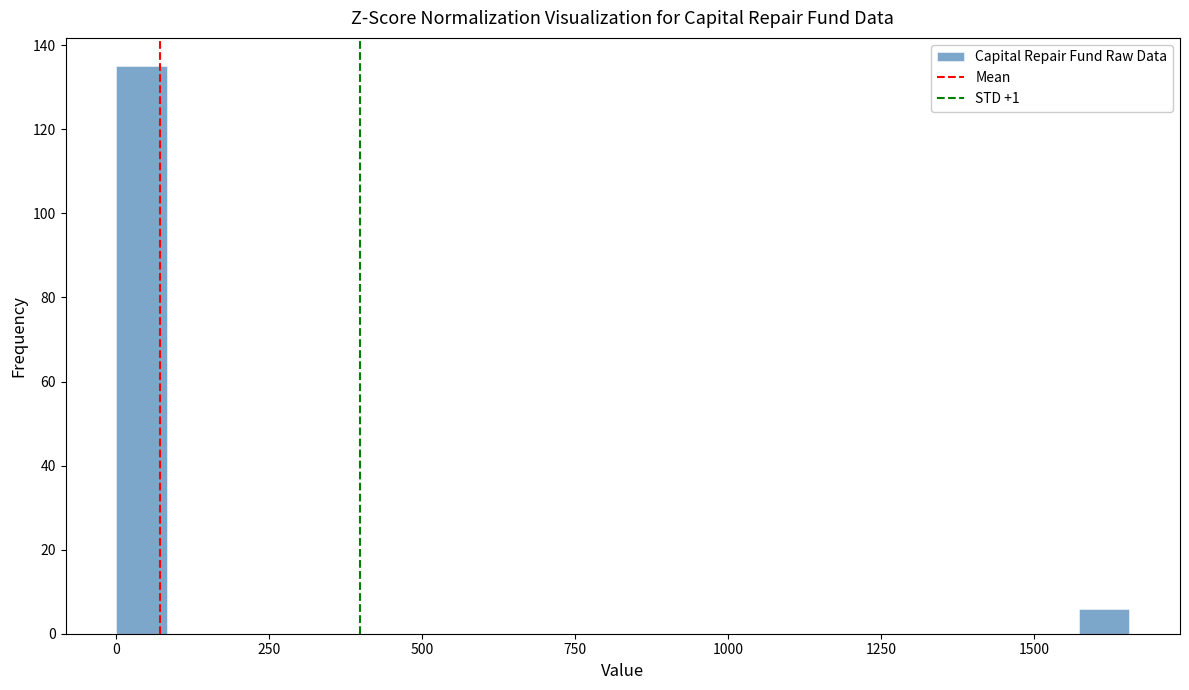

Read against the x-axis, roughly where is the centre of the tallest bar?

50